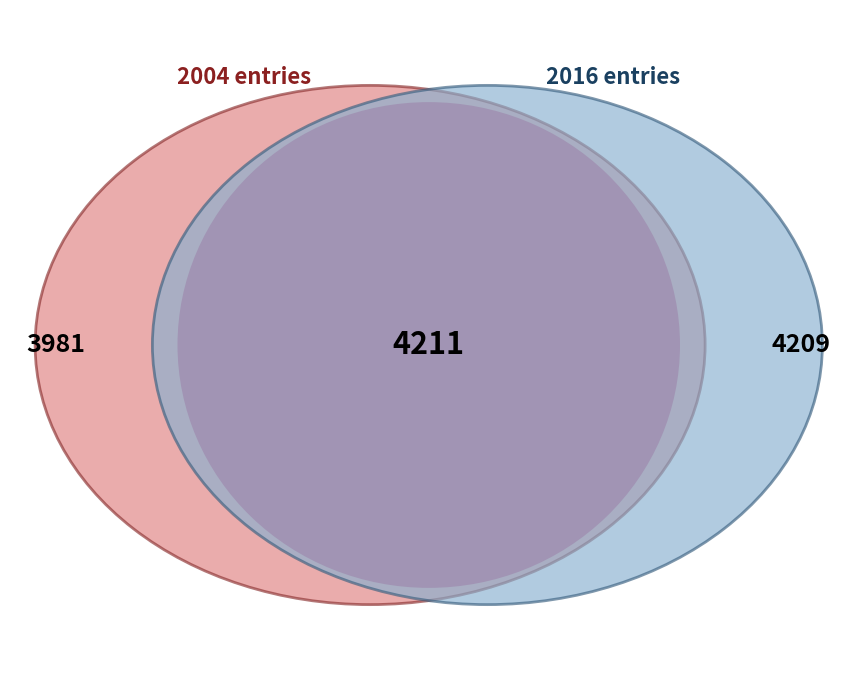

How many slices are in this pie chart?

3